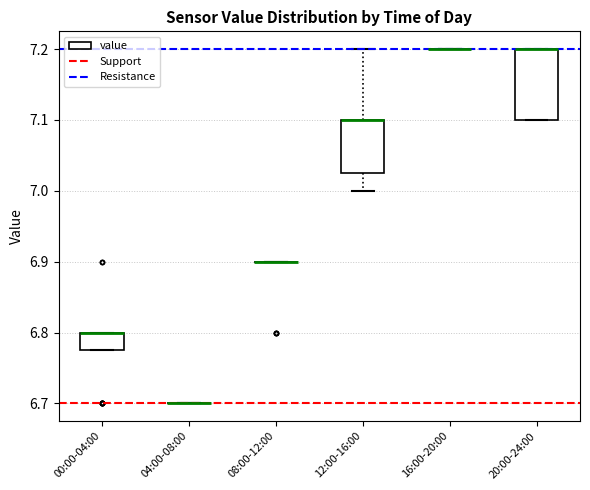

Comparing the boxes themselves (not the whiskers), which one is the tallest?

20:00-24:00